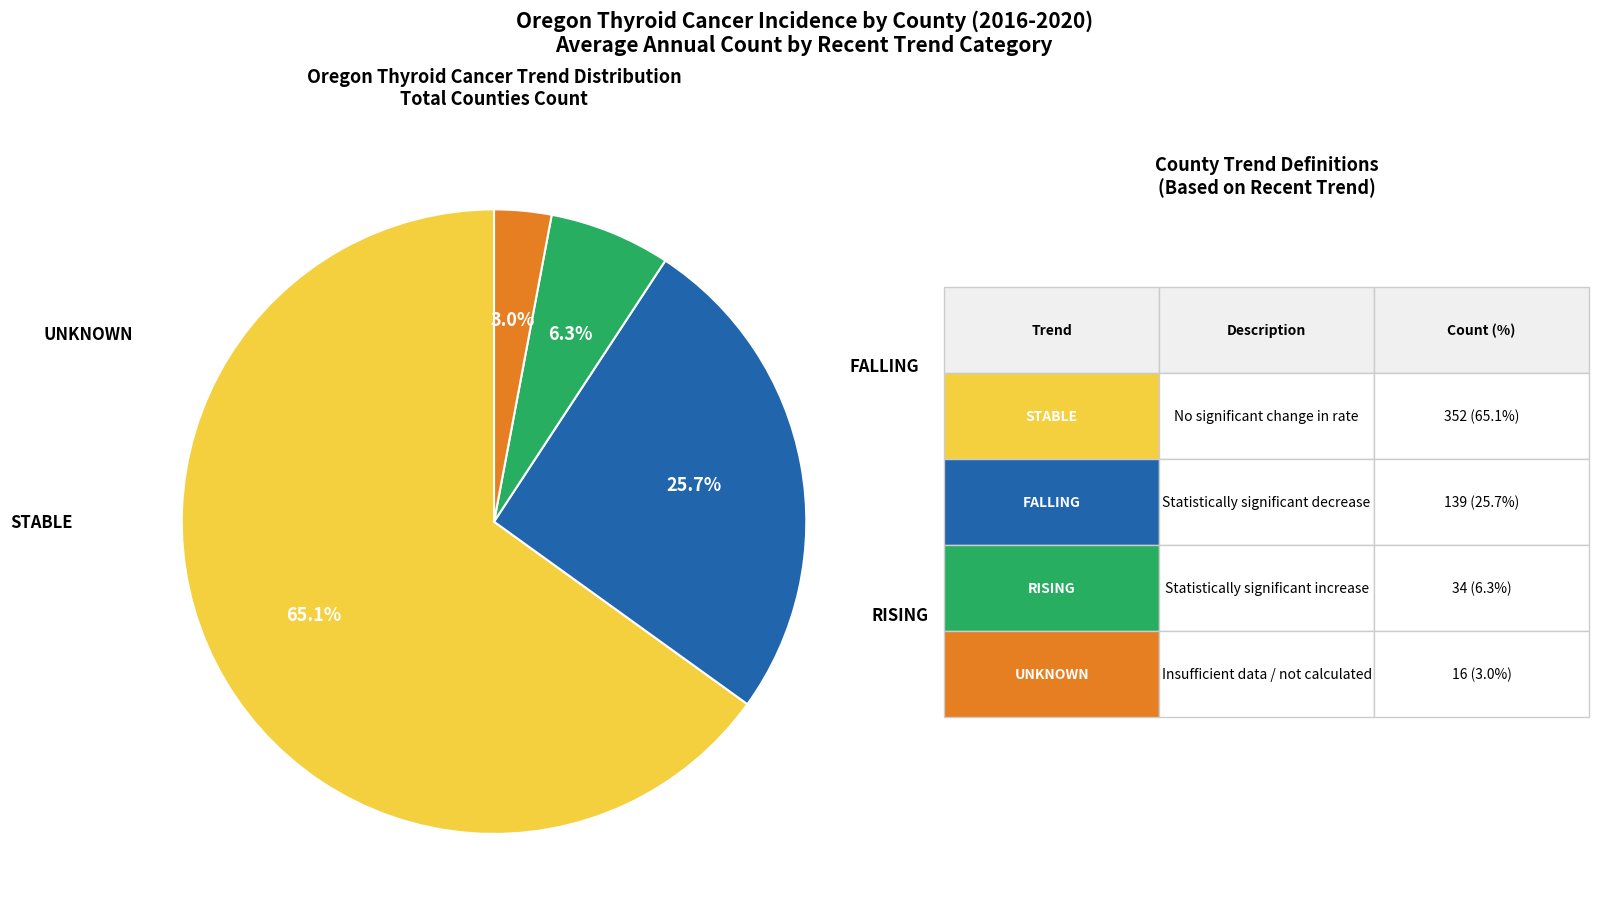

Is there a majority slice in this chart?

Yes